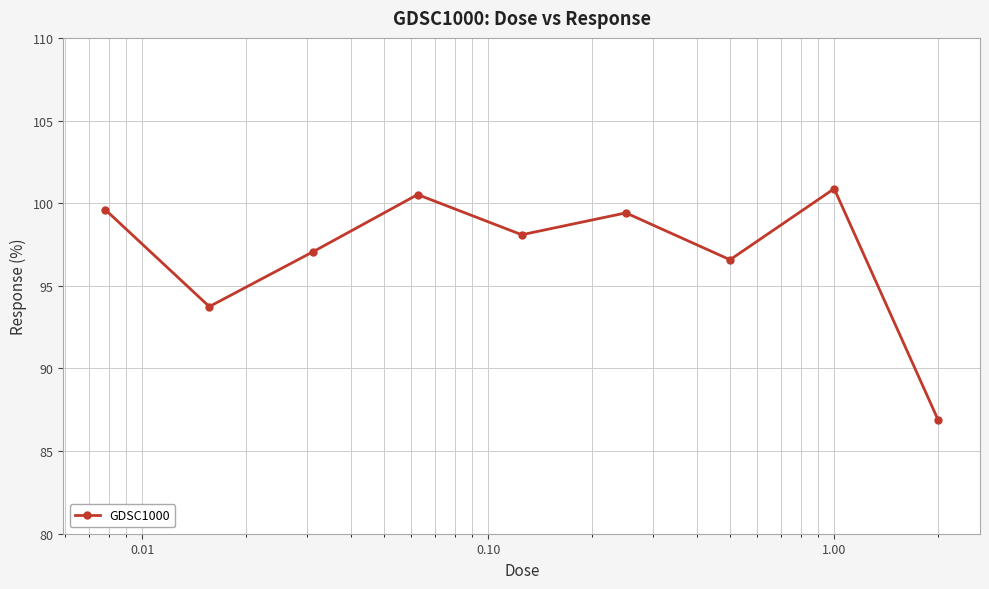

What is the value of the 5th point from the left?

98.1